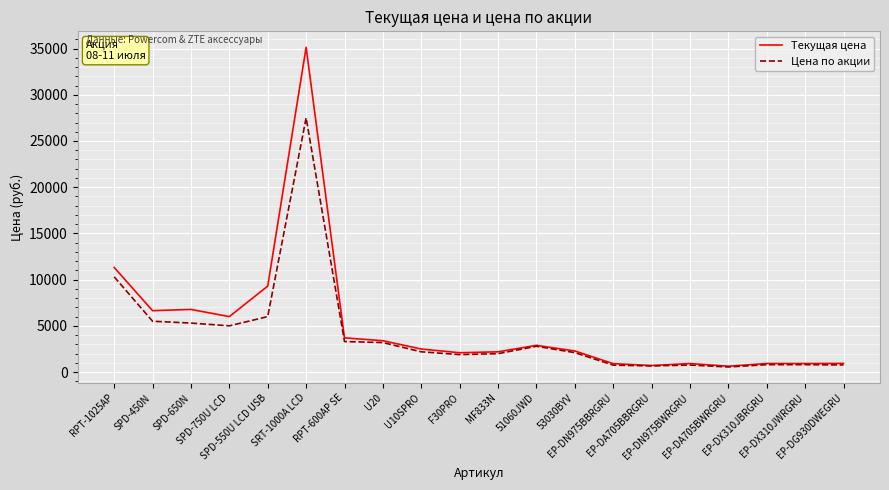

What is the highest value of the Цена по акции series?

27500